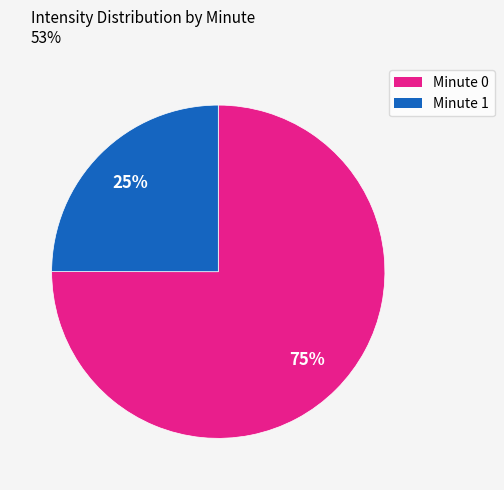

True or false: Minute 1 accounts for 25% of the total.

True